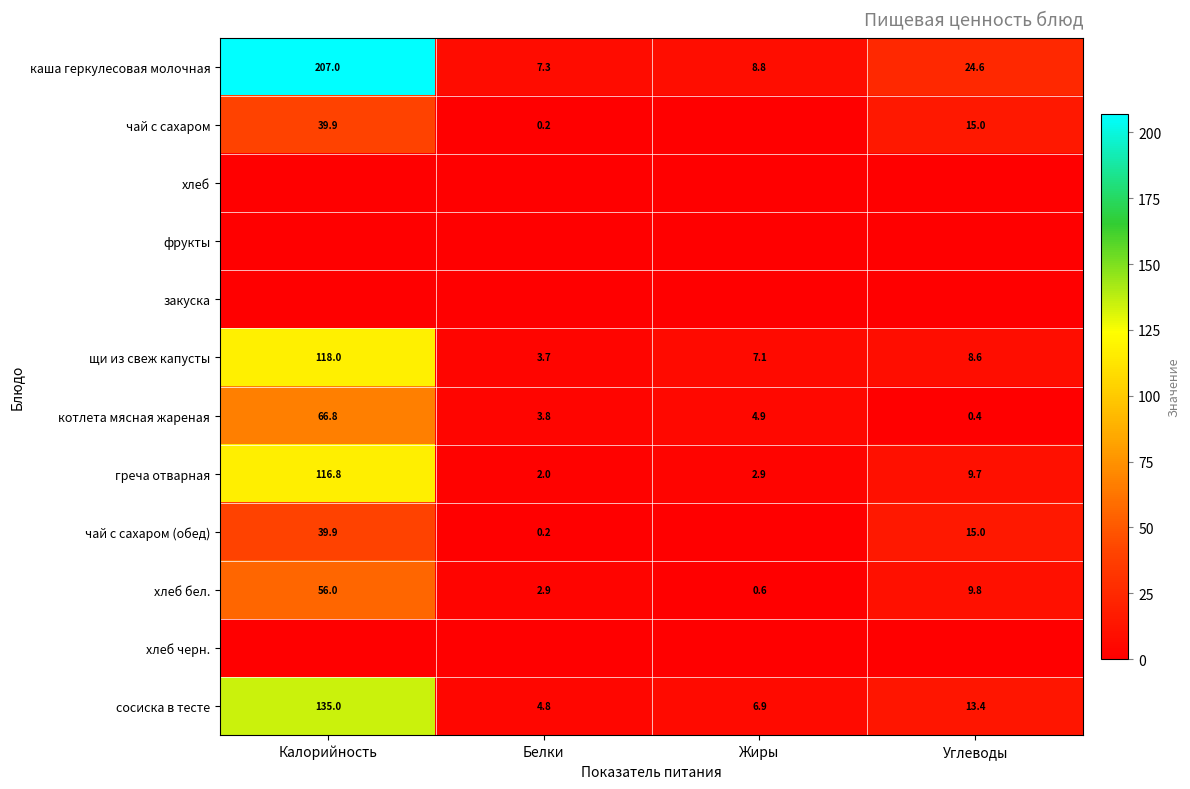

The чай с сахаром (обед) series shows 0.2 at Белки. True or false?

True